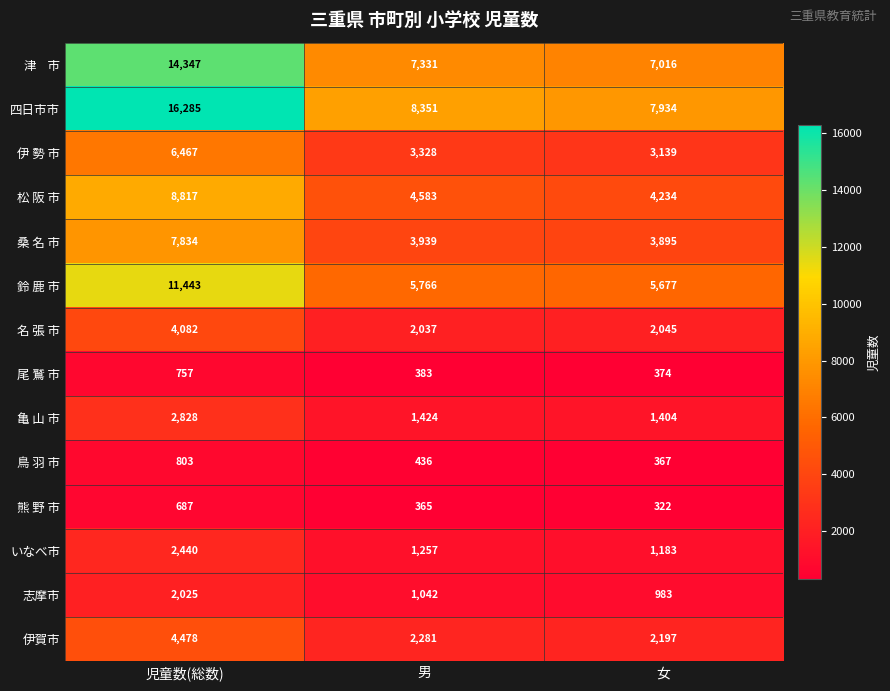

What is the average value of the 鳥 羽 市 series?

535